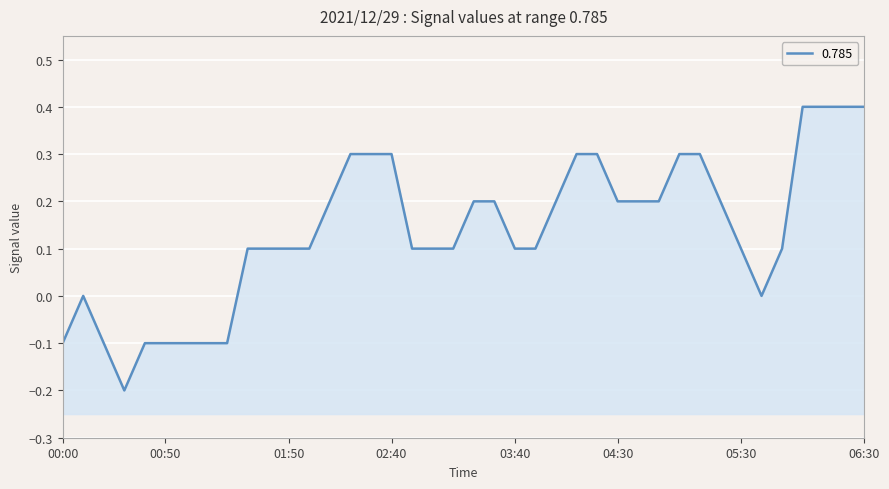

Reading right to left, transcribe all the data shown in this chart.

06:30=0.4	06:20=0.4	06:10=0.4	06:00=0.4	05:50=0.1	05:40=0.0	05:30=0.1	05:20=0.2	05:10=0.3	05:00=0.3	04:50=0.2	04:40=0.2	04:30=0.2	04:20=0.3	04:10=0.3	04:00=0.2	03:50=0.1	03:40=0.1	03:30=0.2	03:20=0.2	03:10=0.1	03:00=0.1	02:50=0.1	02:40=0.3	02:30=0.3	02:20=0.3	02:10=0.2	02:00=0.1	01:50=0.1	01:40=0.1	01:30=0.1	01:20=-0.1	01:10=-0.1	01:00=-0.1	00:50=-0.1	00:40=-0.1	00:30=-0.2	00:20=-0.1	00:10=-0.0	00:00=-0.1